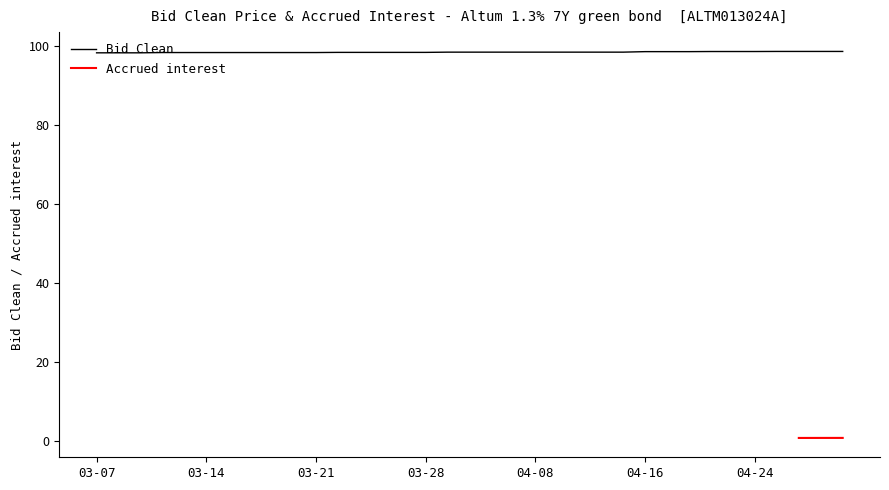

True or false: Bid Clean has a value of 21.3 at 04-08.

False